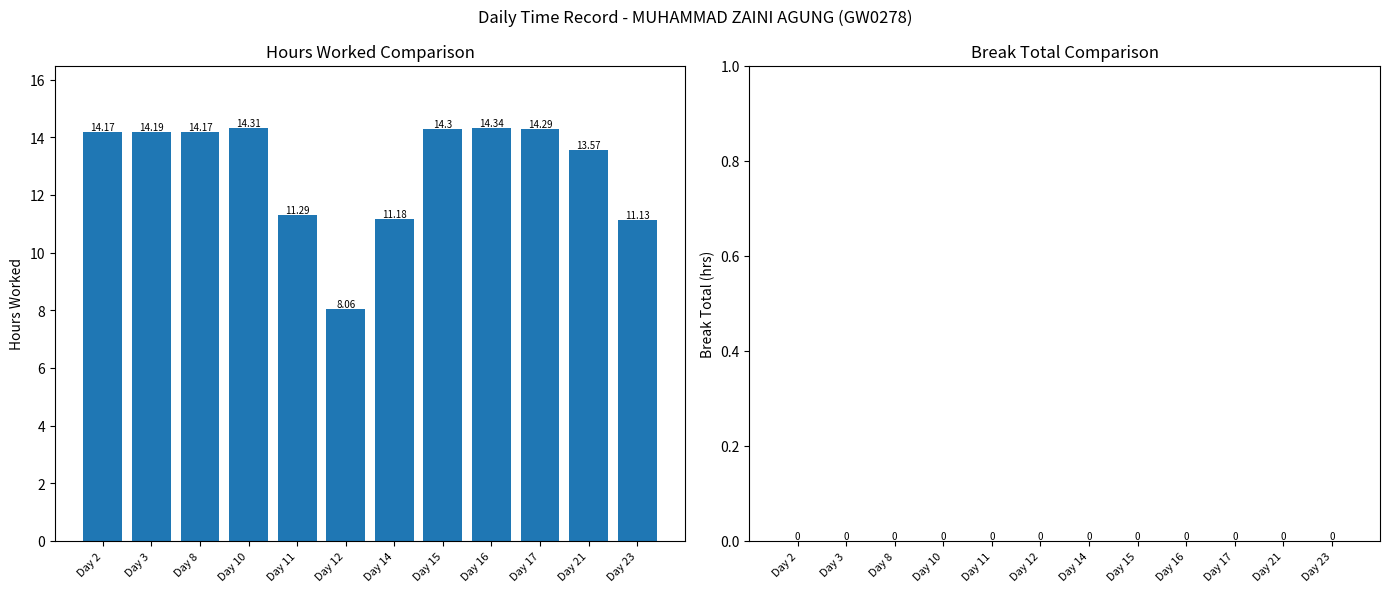

What is the ratio of the value at Day 8 to the value at Day 17?

1.0